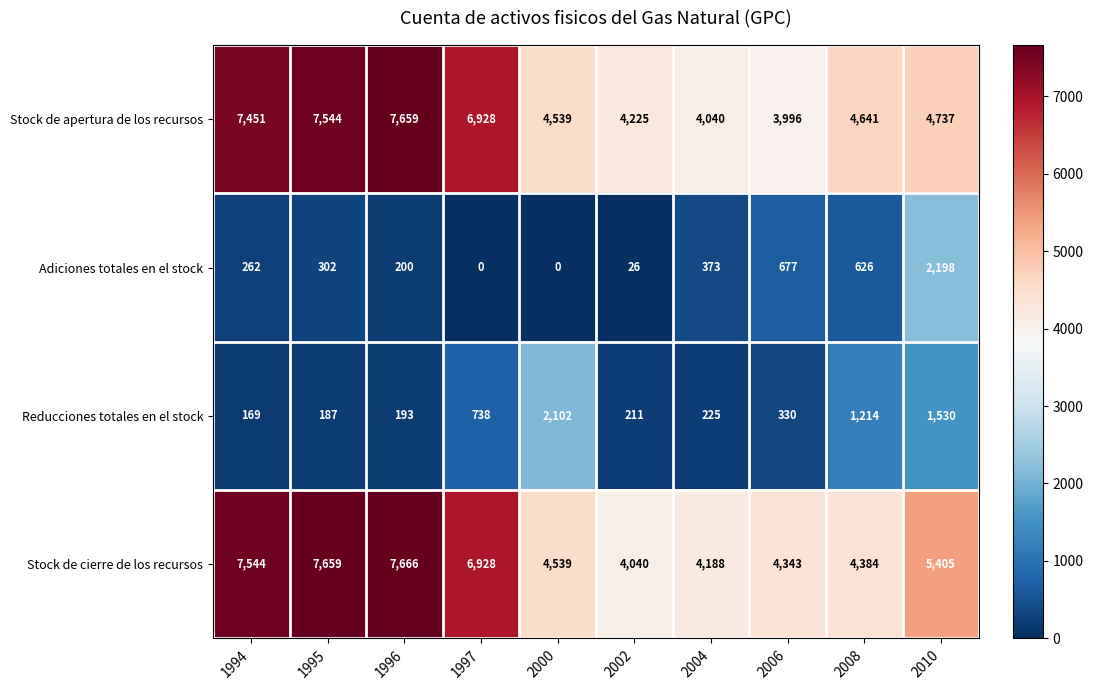

Where is Reducciones totales en el stock nearest to the value 1135?

2008